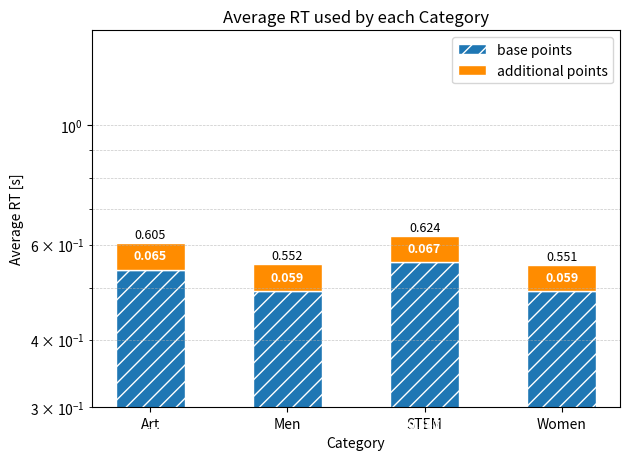

List the series in order of their overall mean, lowest first.

additional points, base points